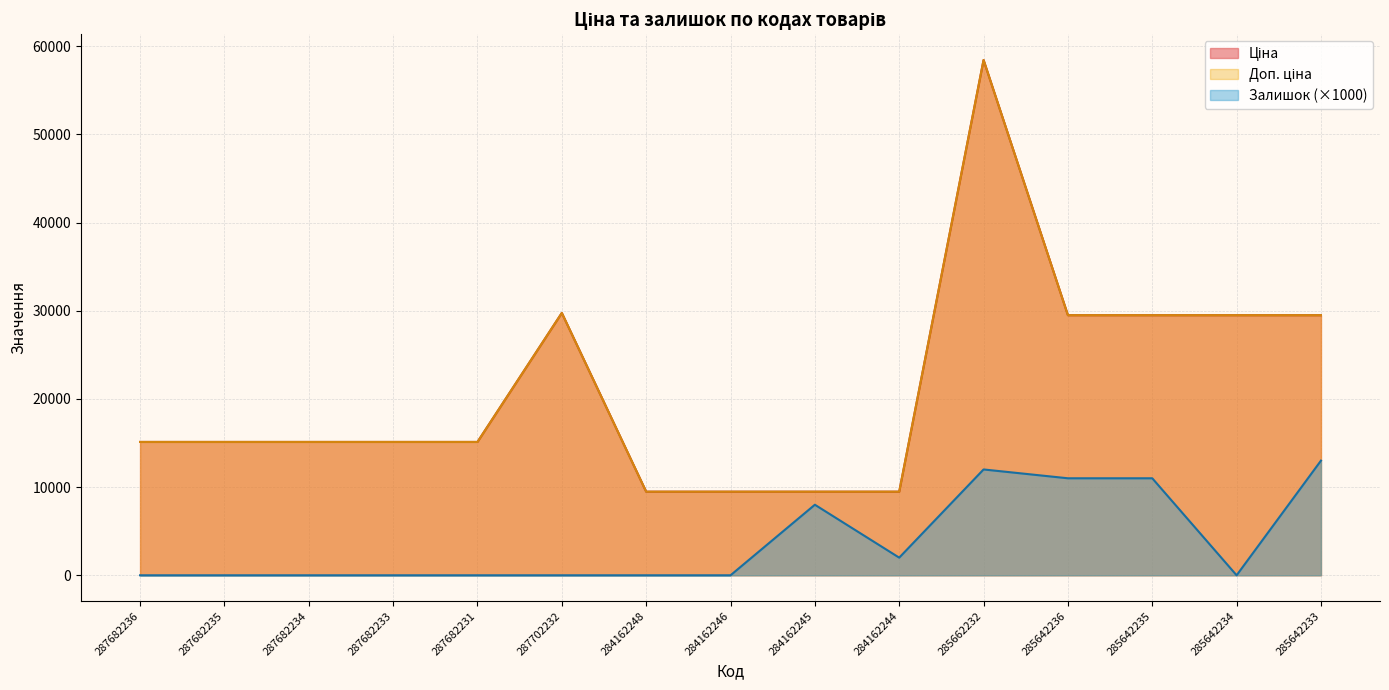

True or false: Залишок has more than 2 points higher than both neighbors.

False